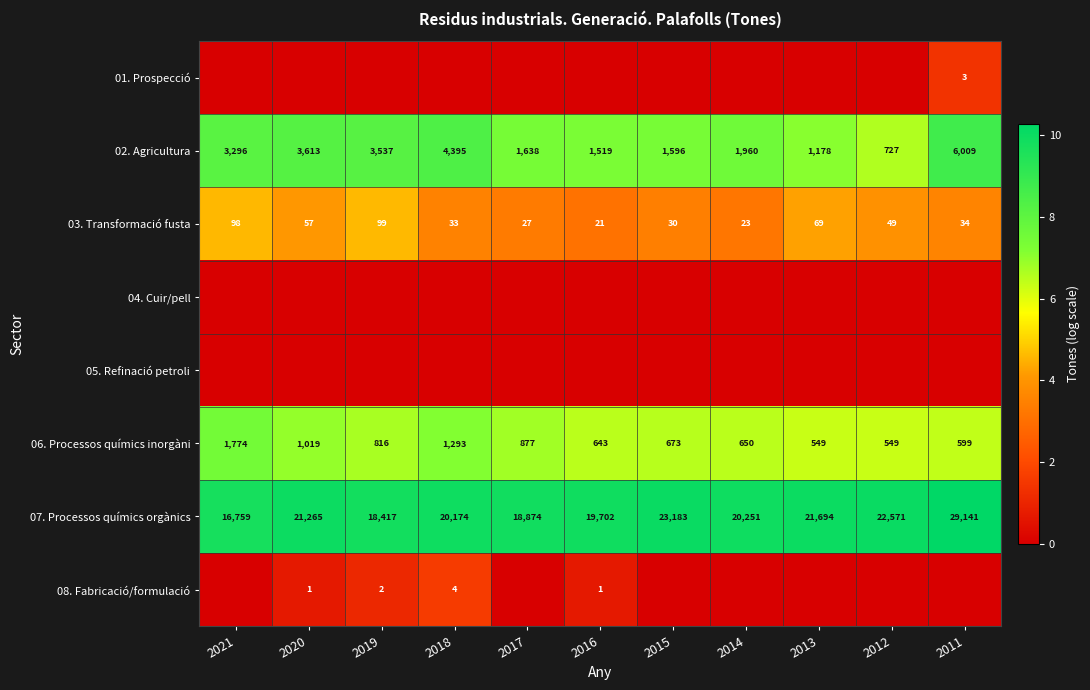

Which label corresponds to the smallest value in the chart?

2021